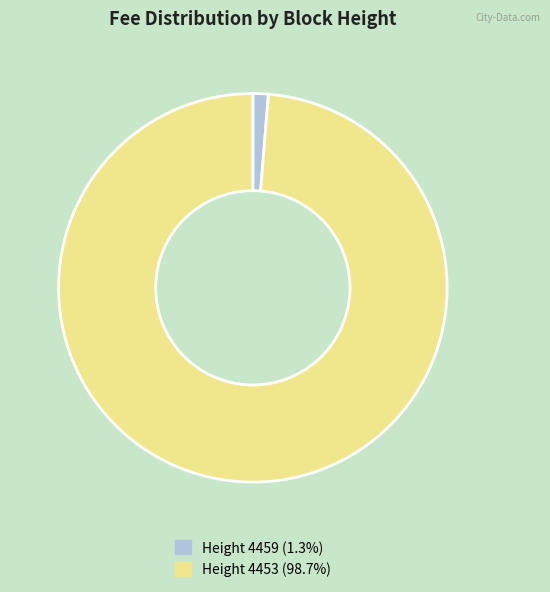

Do Height 4459 (1.3%) and Height 4453 (98.7%) together represent more than half of the pie?

Yes